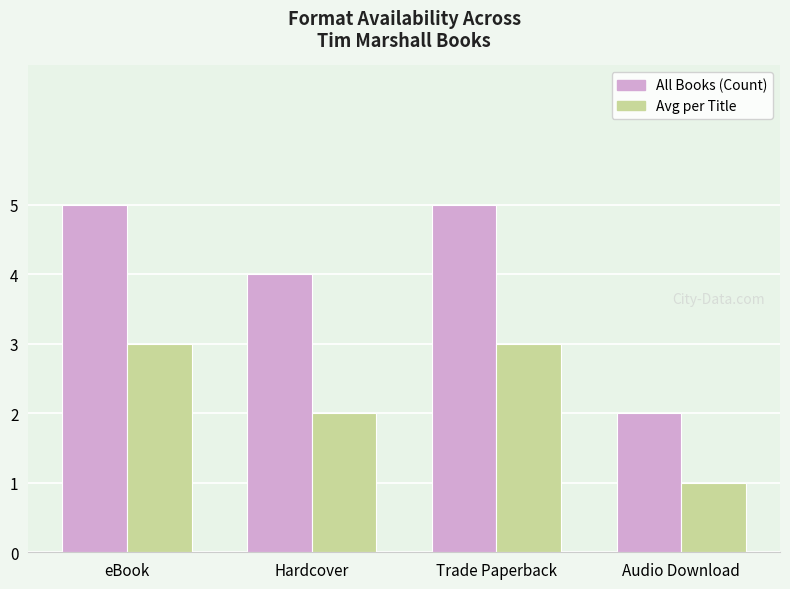

What is the total value across all series at Hardcover?

6